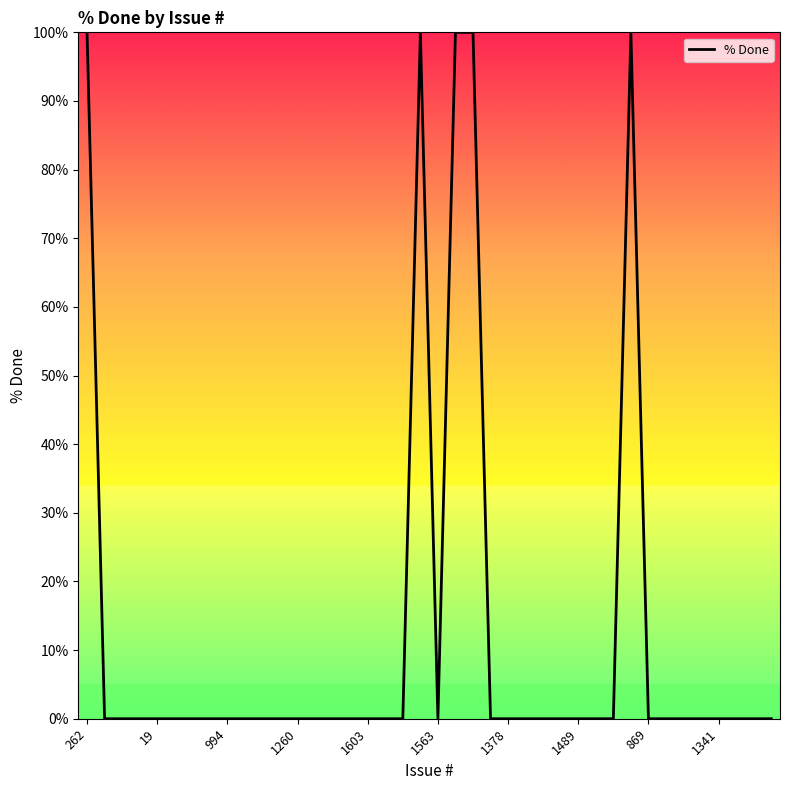

What is the maximum value shown in the chart?

100